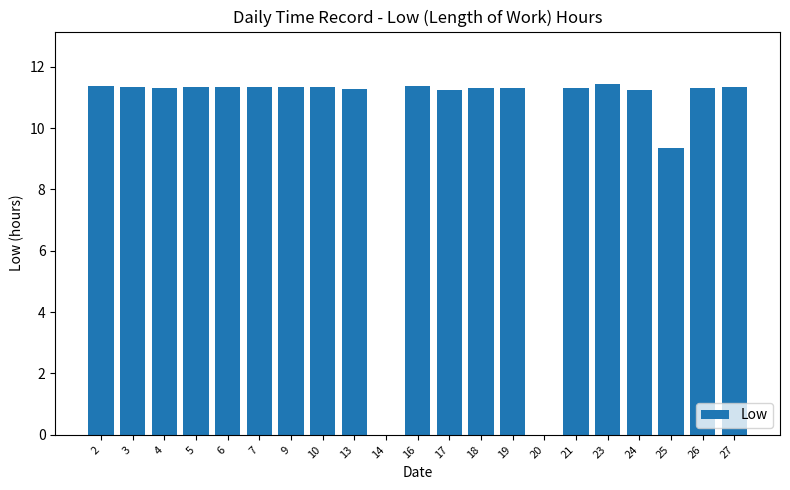

At which label is the value closest to 5?

25